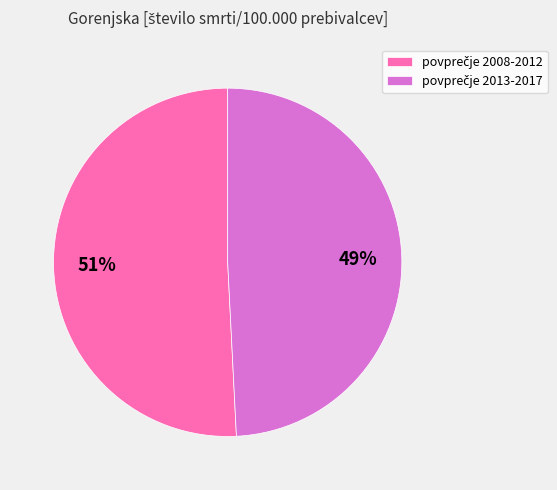

To the nearest percent, what is the average slice percentage?

50%